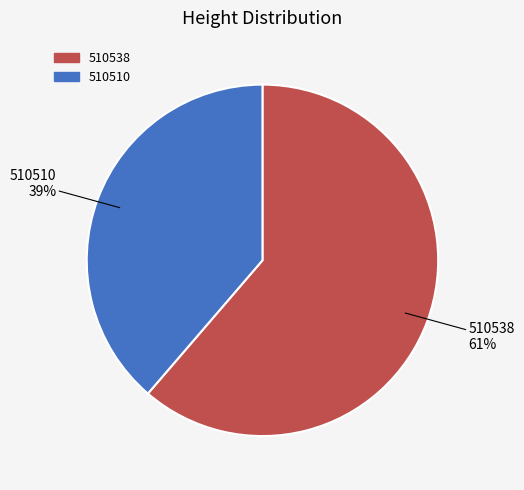

True or false: 510510 accounts for 39% of the total.

True